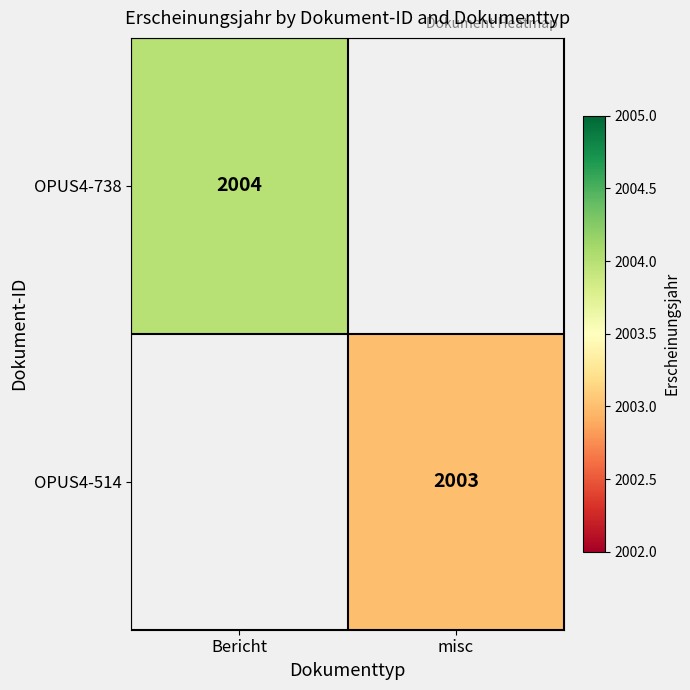

True or false: OPUS4-738 has a value of 2004 at Bericht.

True